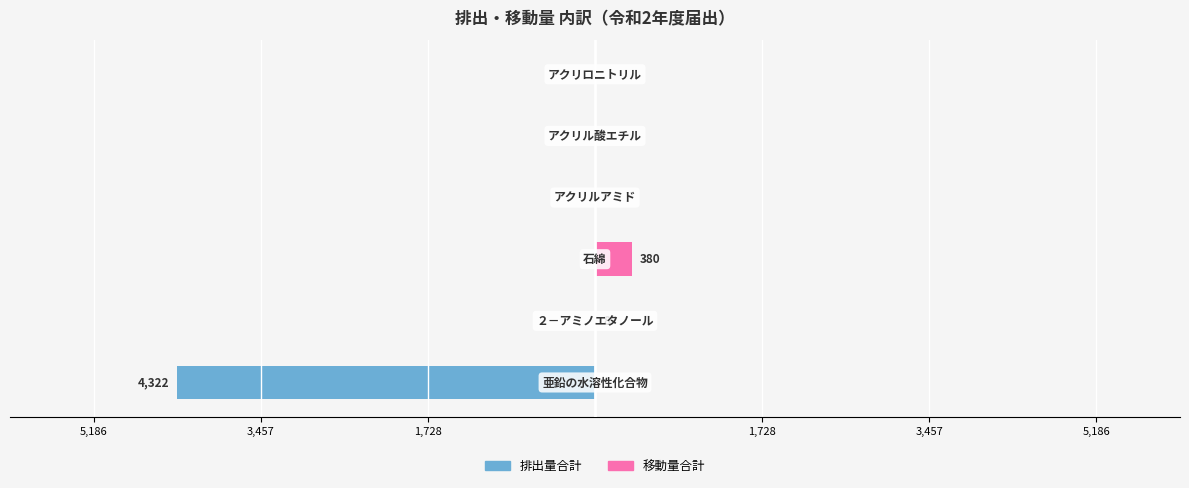

What is the average value of the 移動量合計 series?

65